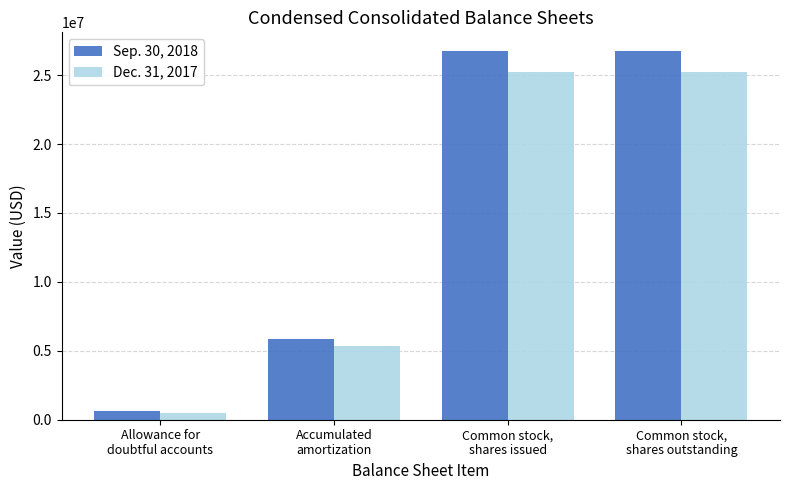

How many Dec. 31, 2017 values are between 5380000 and 25219805?

3